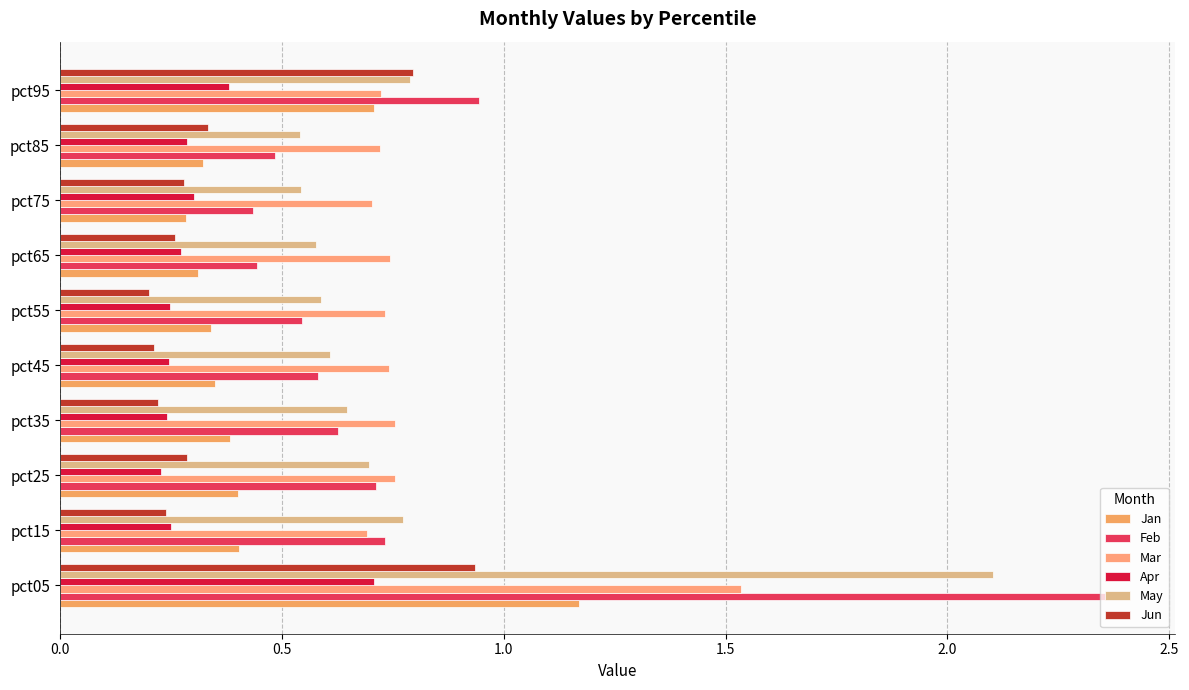

What are all the series names shown in the legend?

Jan, Feb, Mar, Apr, May, Jun